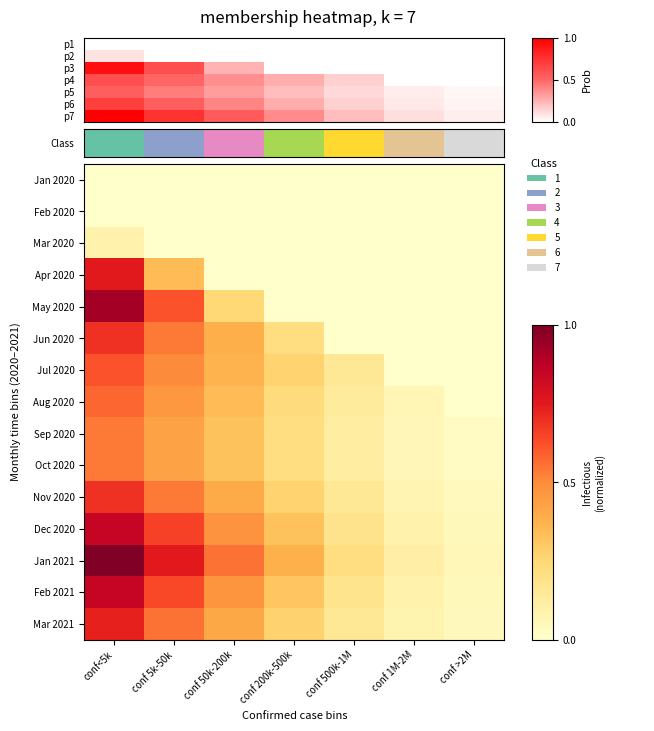

Reading left to right, transcribe all the data shown in this chart.

p1: 0.0	0.0	0.0	0.0	0.0	0.0	0.0
p2: 0.1	0.0	0.0	0.0	0.0	0.0	0.0
p3: 0.9	0.6	0.2	0.0	0.0	0.0	0.0
p4: 0.6	0.5	0.4	0.3	0.2	0.0	0.0
p5: 0.5	0.4	0.3	0.2	0.1	0.1	0.0
p6: 0.7	0.5	0.4	0.3	0.2	0.1	0.0
p7: 1.0	0.8	0.6	0.4	0.2	0.1	0.1
Aug 2020: 0.6	0.5	0.3	0.2	0.1	0.1	0.0
Sep 2020: 0.5	0.4	0.3	0.2	0.1	0.1	0.0
Oct 2020: 0.5	0.4	0.3	0.2	0.1	0.1	0.0
Nov 2020: 0.7	0.5	0.4	0.3	0.2	0.1	0.0
Dec 2020: 0.8	0.7	0.5	0.3	0.2	0.1	0.1
Jan 2021: 1.0	0.8	0.6	0.4	0.2	0.1	0.1
Feb 2021: 0.8	0.6	0.5	0.3	0.2	0.1	0.0
Mar 2021: 0.7	0.6	0.4	0.3	0.2	0.1	0.0